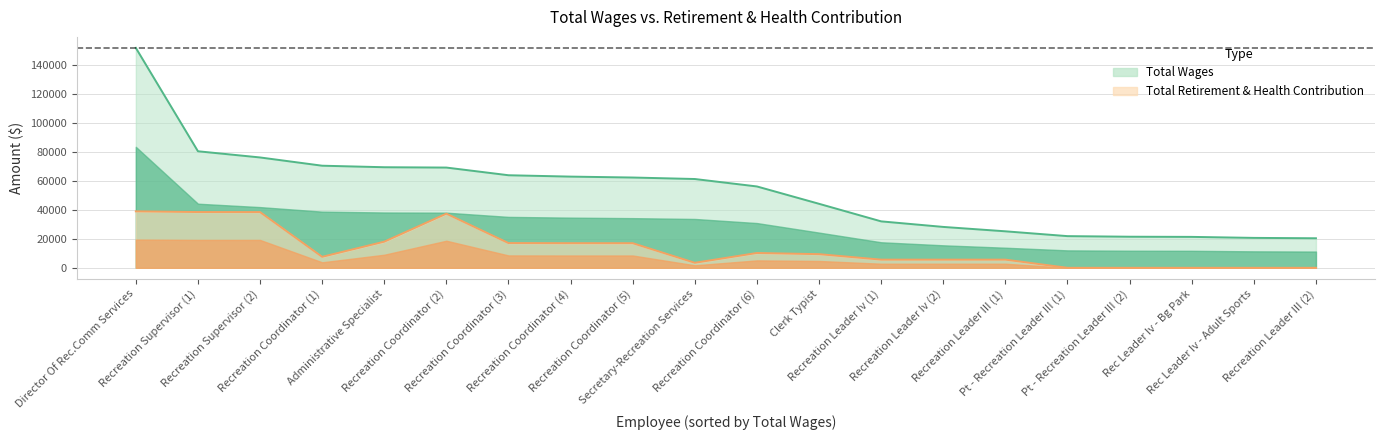

Which series has the largest total across all categories?

total_wages